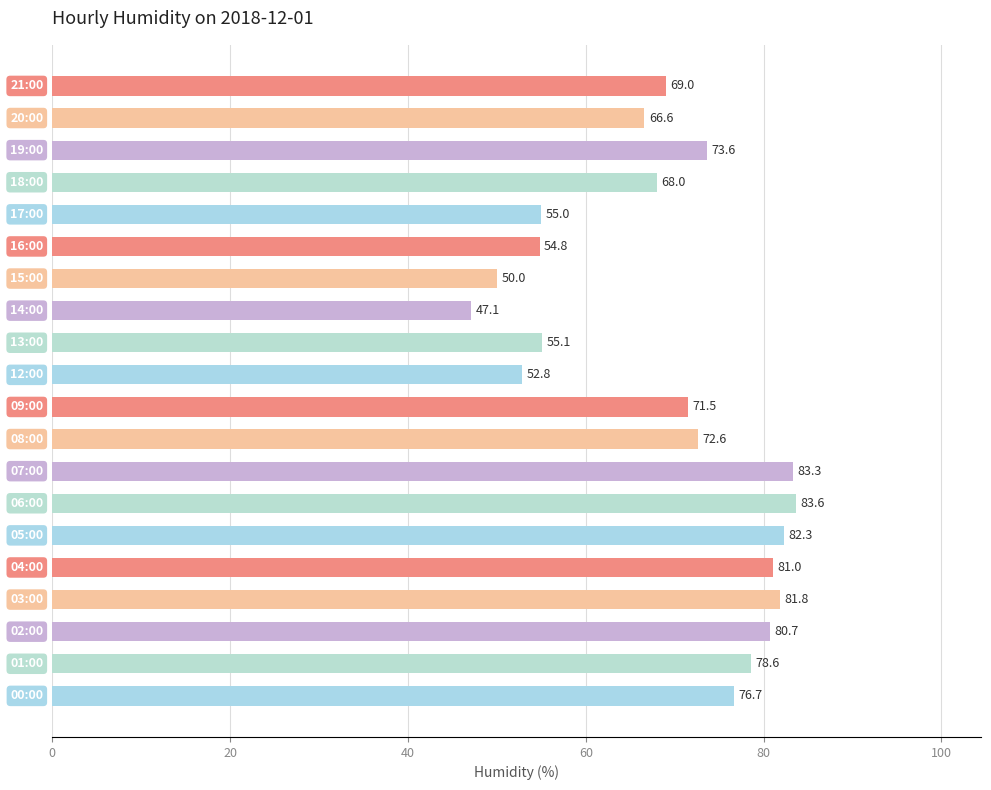

What is the difference between the maximum and second lowest values?

33.6